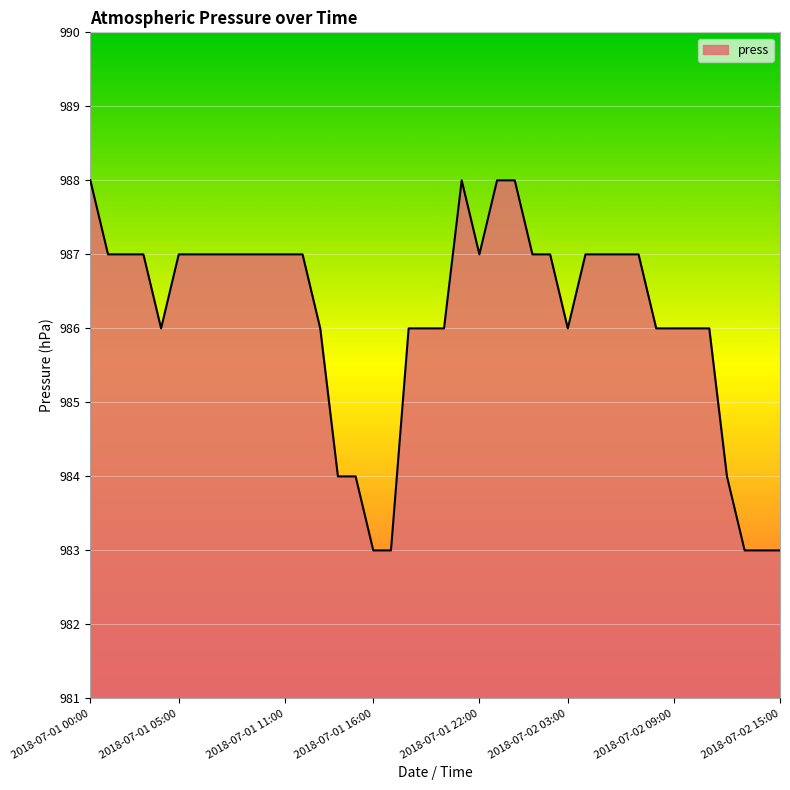

What is the difference between the maximum and minimum values?

5